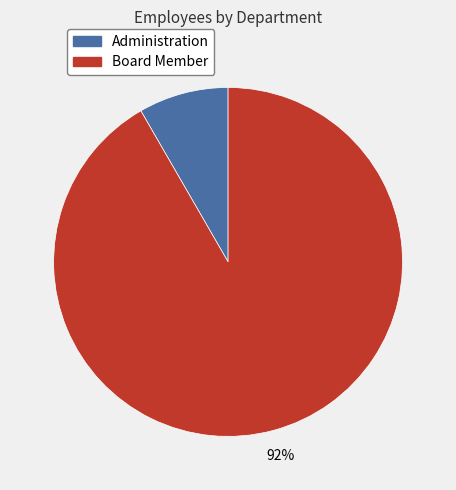

Rank the categories by value from lowest to highest.

Administration, Board Member